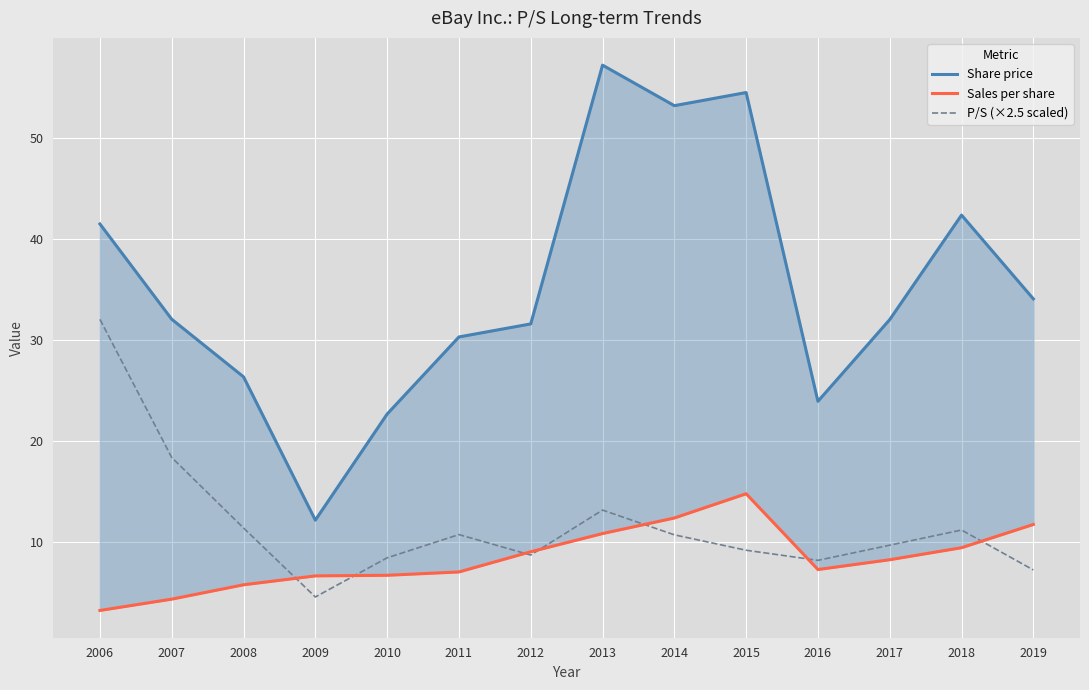

At which label does P/S (×2.5 scaled) reach its minimum?

2009